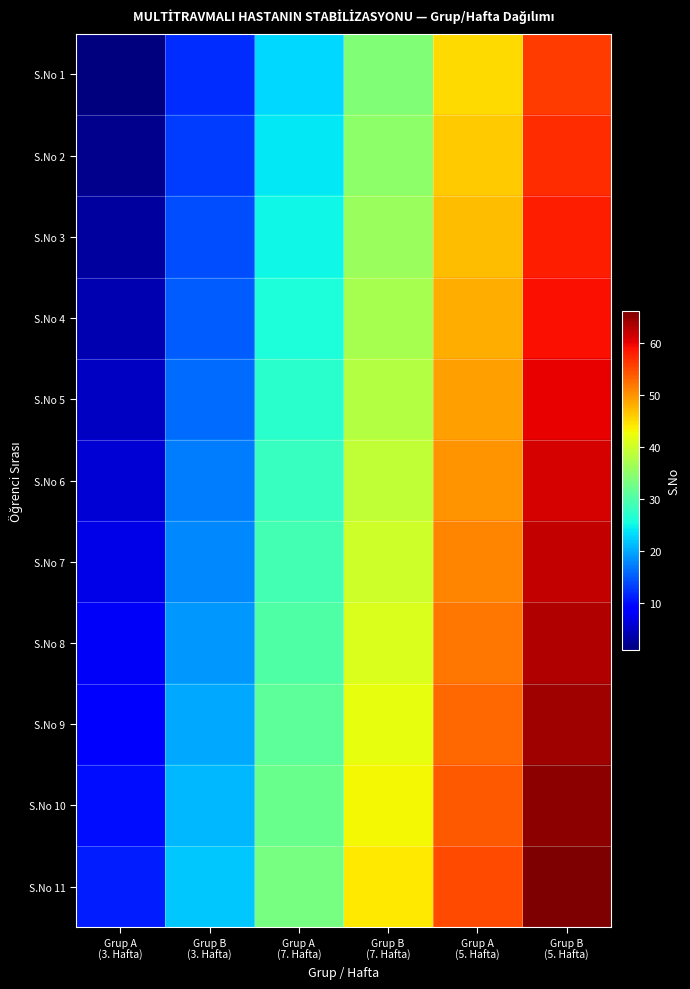

Which series has the largest total across all categories?

S.No 11